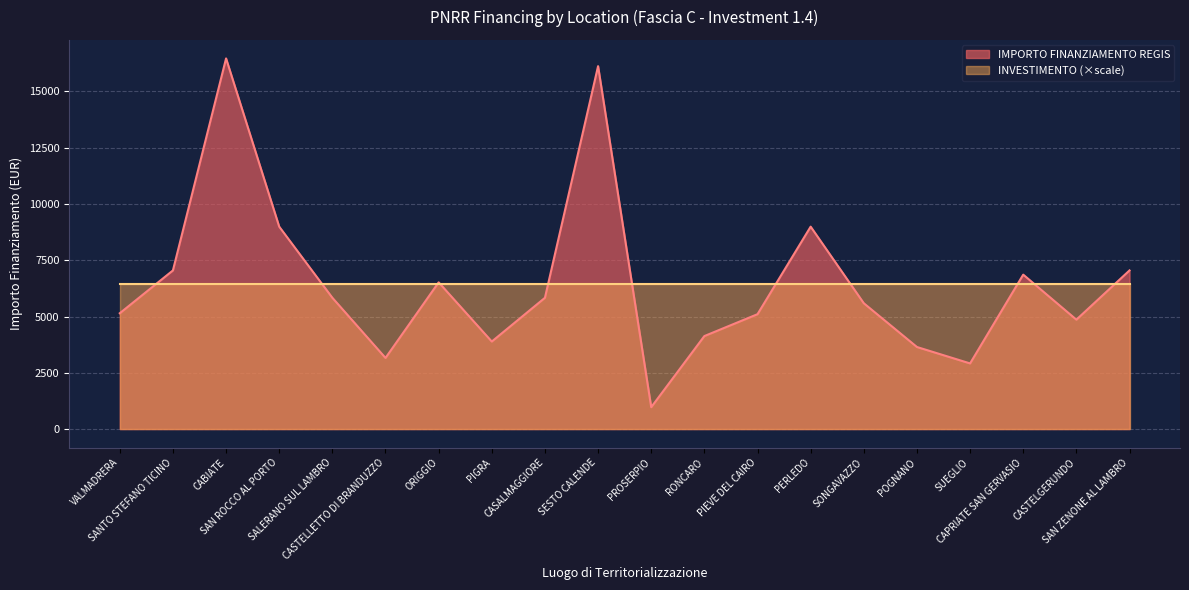

Where is the data nearest to the value 8718?

SAN ROCCO AL PORTO